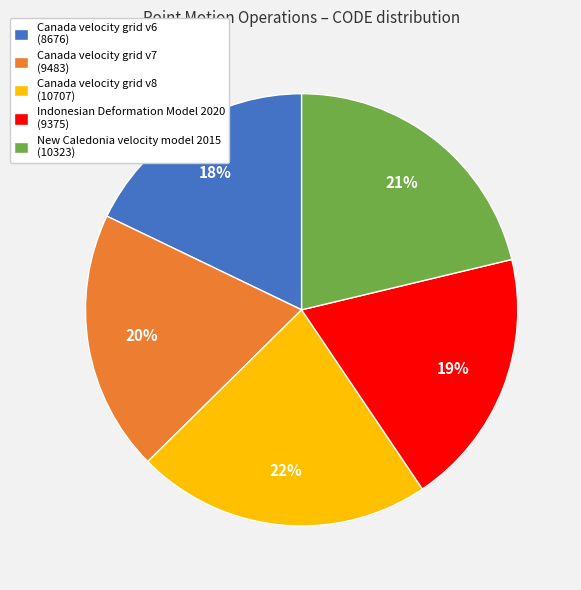

Is it true that Canada velocity grid v6 is 18% of the pie?

True